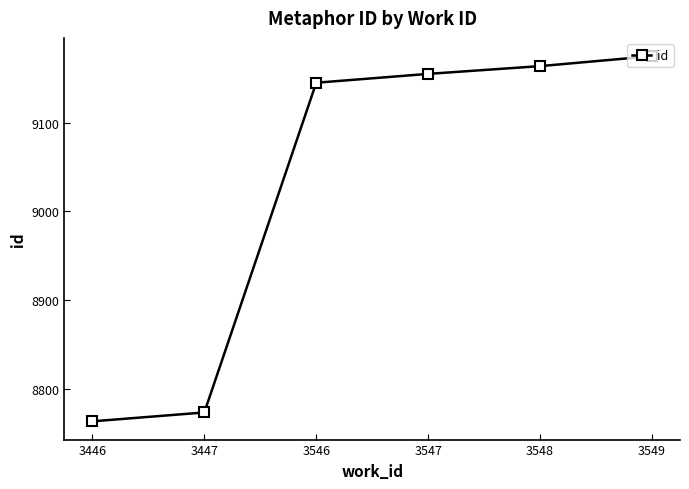

Rank the categories by value from lowest to highest.

3446, 3447, 3546, 3547, 3548, 3549